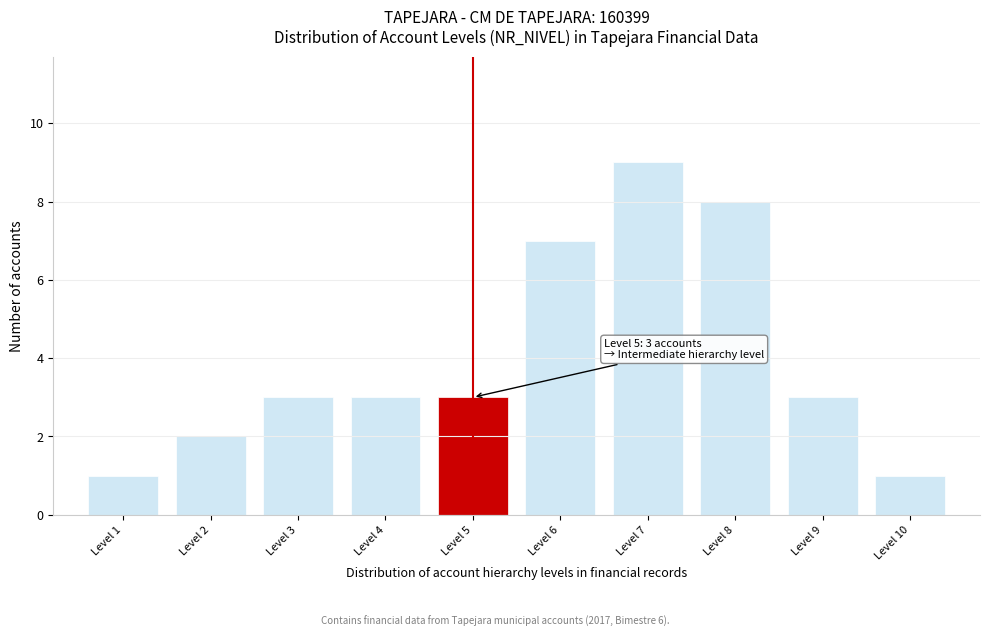

Over which range of the x-axis is the bar tallest?

6.5 to 7.5